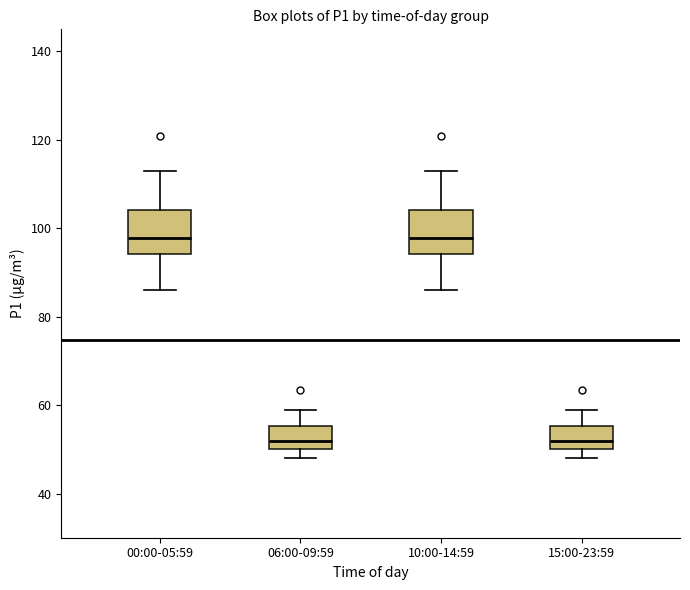

Reading left to right, read every box against the y-axis: the position of its median line, the range the box covers, and the ends of its whiskers. The values are not printed on the chart, so give them approximately, as read against the axis.

00:00-05:59: median 98, box 94 to 104, whiskers 86 to 114
06:00-09:59: median 52, box 50 to 56, whiskers 48 to 58
10:00-14:59: median 98, box 94 to 104, whiskers 86 to 114
15:00-23:59: median 52, box 50 to 56, whiskers 48 to 58